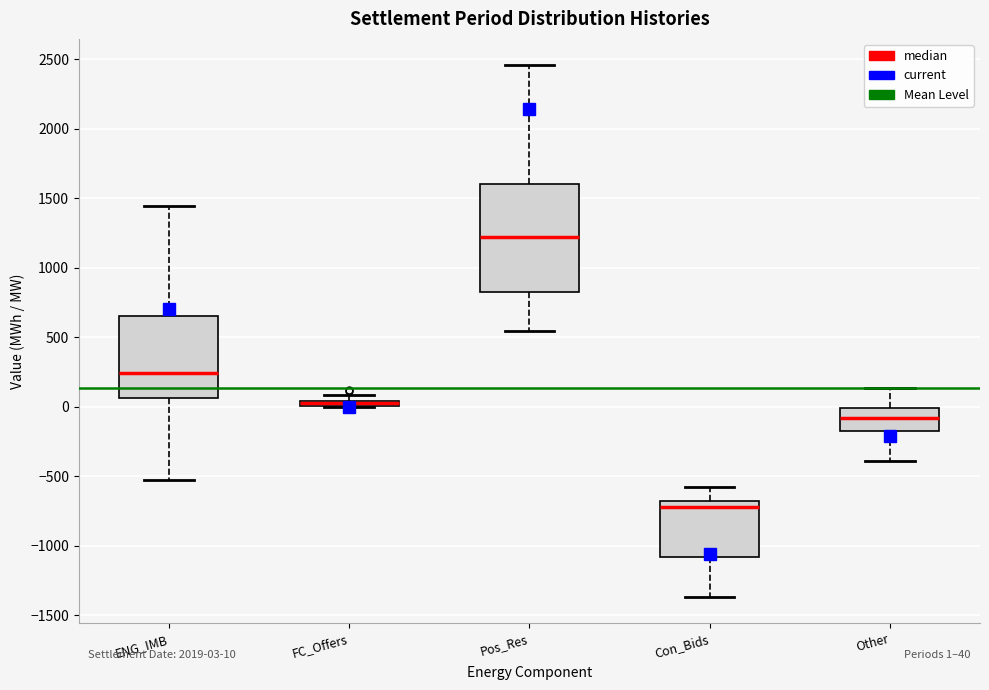

Comparing the boxes themselves (not the whiskers), which one is the tallest?

Pos_Res